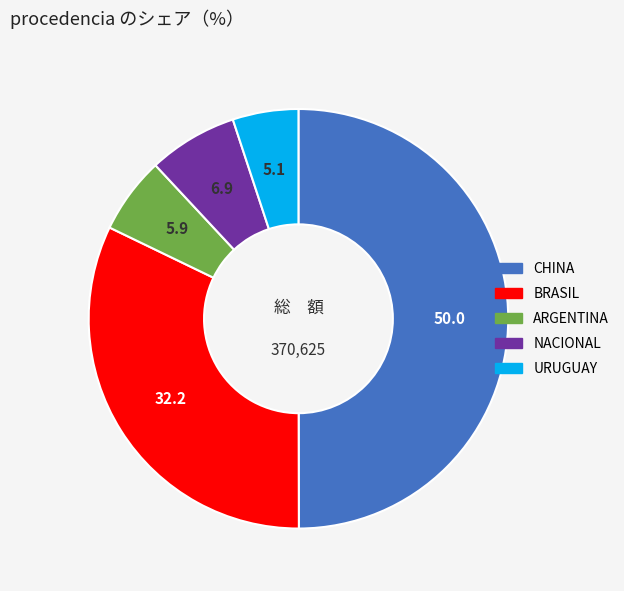

Between ARGENTINA and URUGUAY, which is larger?

ARGENTINA